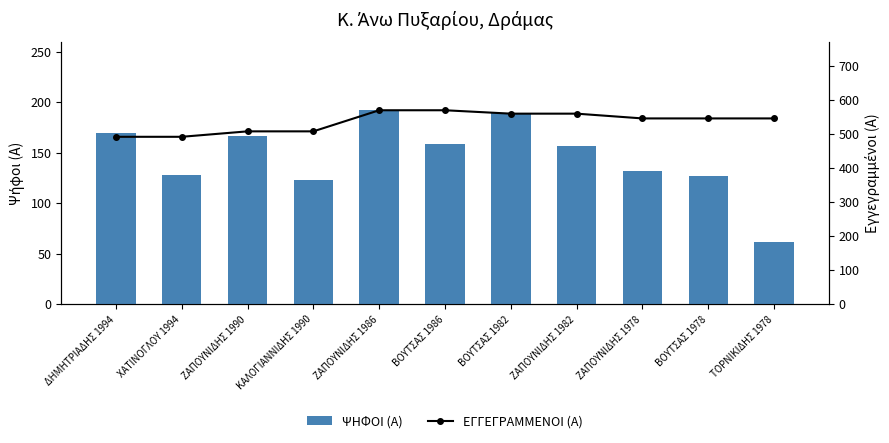

Is it true that ΨΗΦΟΙ (Α) equals 159 at ΒΟΥΤΣΑΣ 1986?

True